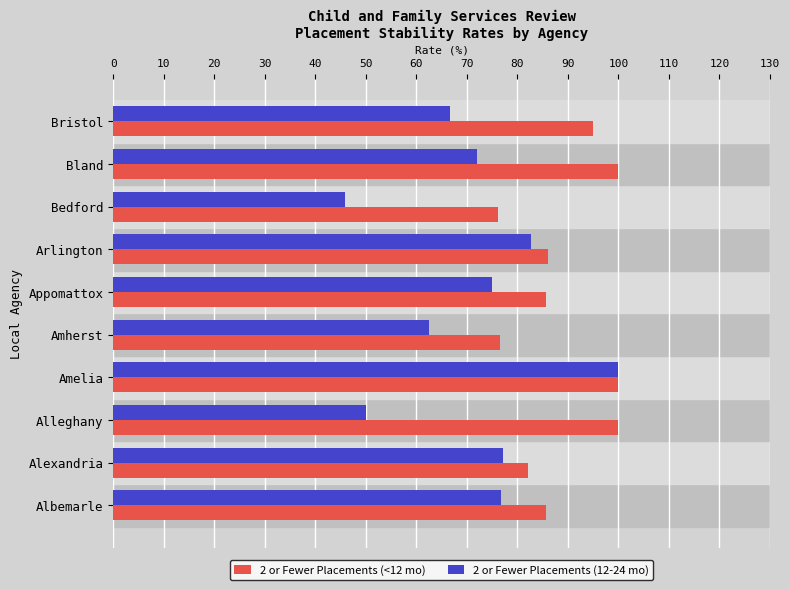

What are all the series names shown in the legend?

2 or Fewer Placements (<12 mo), 2 or Fewer Placements (12-24 mo)